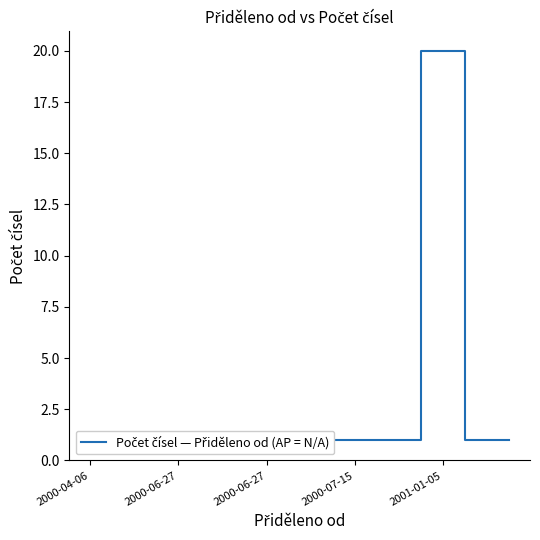

Which label corresponds to the smallest value in the chart?

2000-04-06